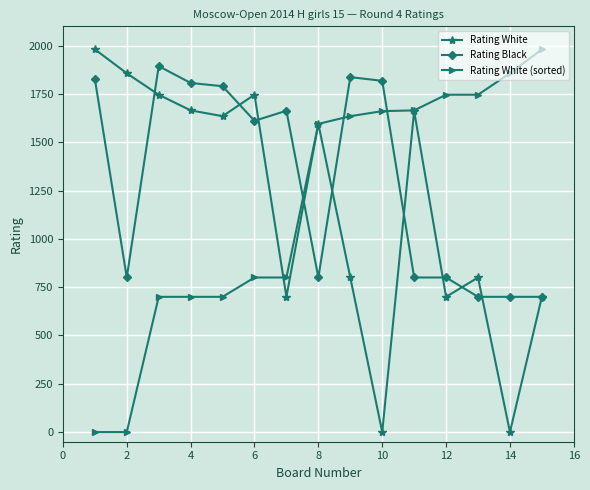

What is the greatest value displayed?

1981